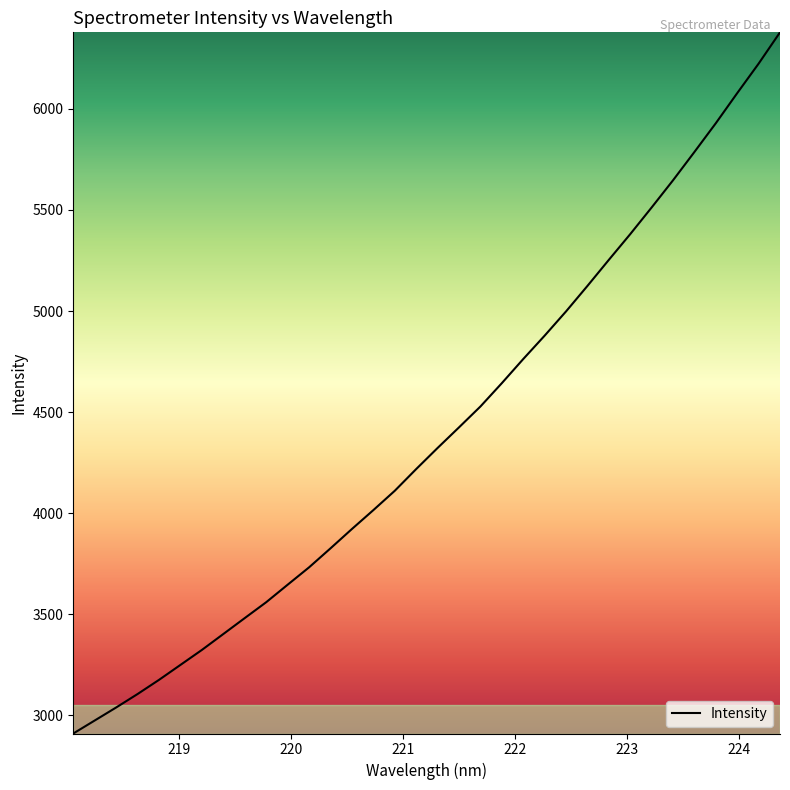

How many lines are shown in the chart?

1